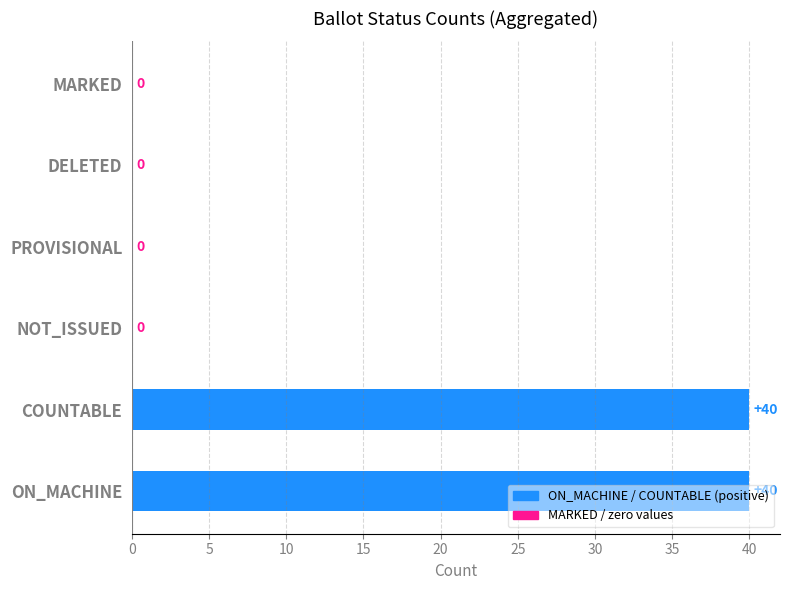

What is the sum of the values at COUNTABLE and MARKED?

40